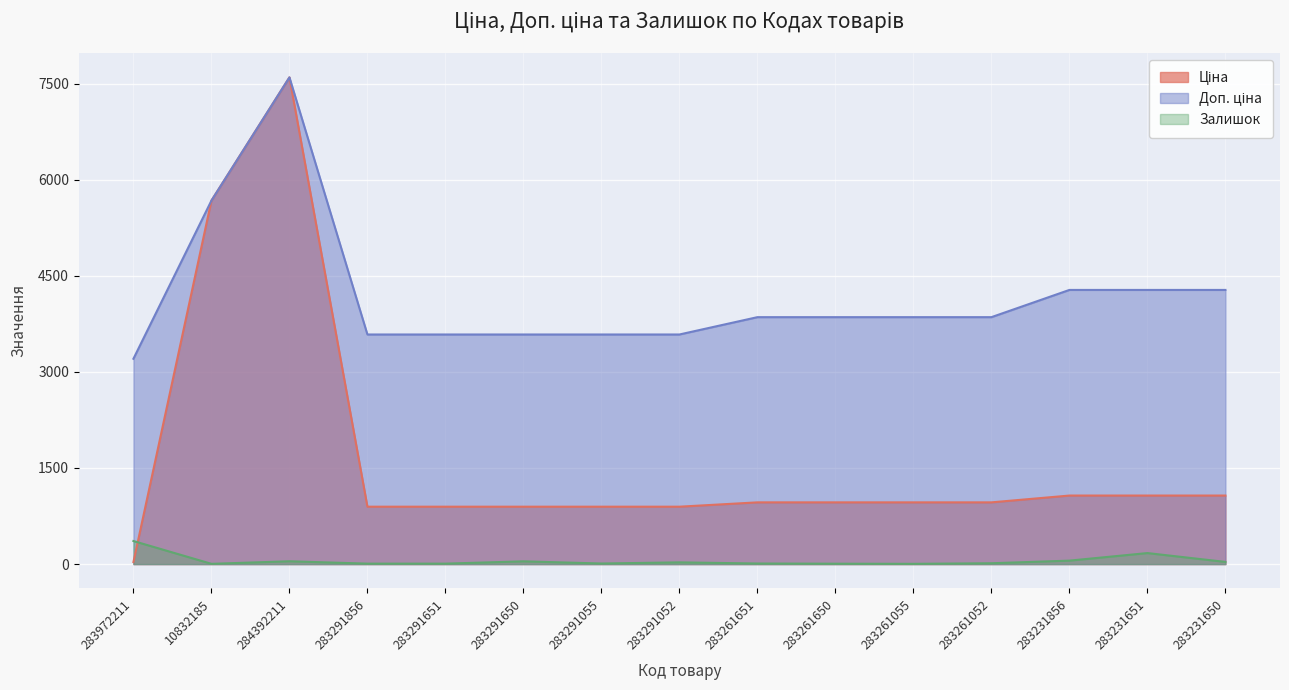

What is the total value across all series at 10832185?

11351.6